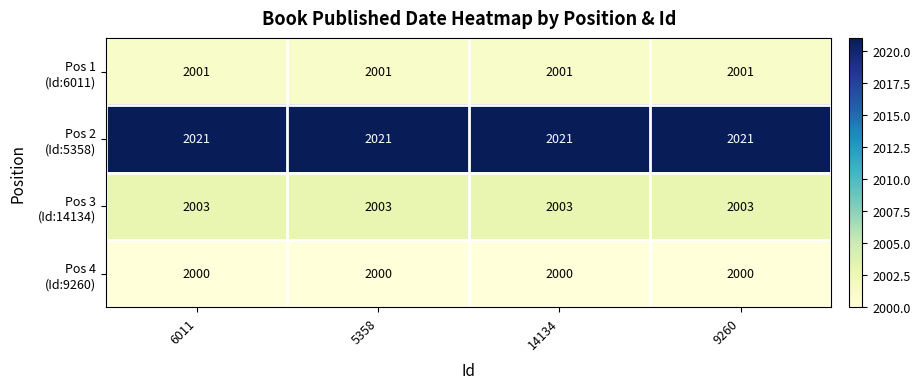

What is the total value across all series at 6011?

8025